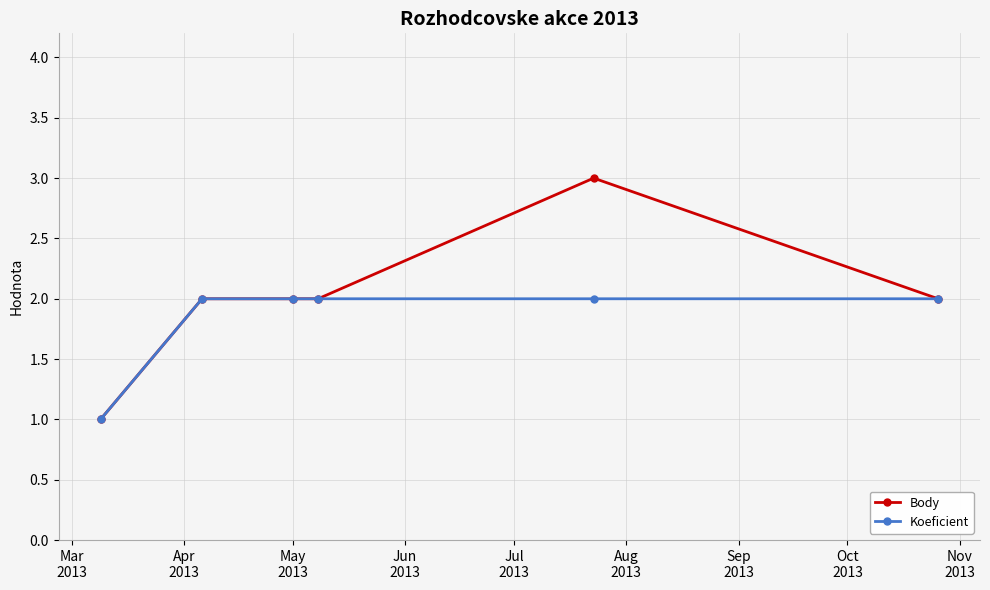

True or false: Body has more than 2 interior local peaks.

False